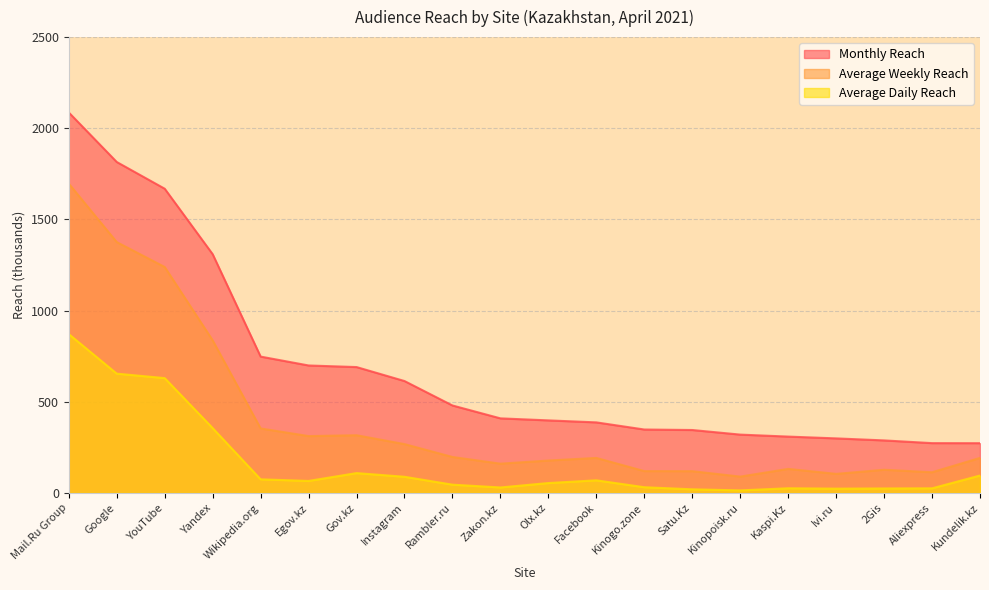

How many data points does each series have?

20